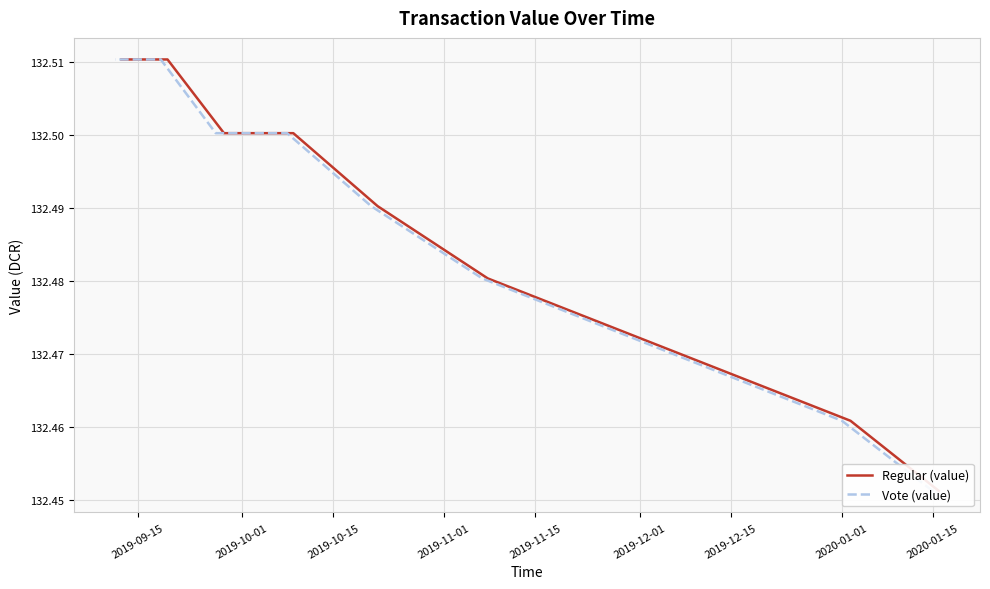

True or false: Regular (value) and Vote (value) intersect in this chart.

False